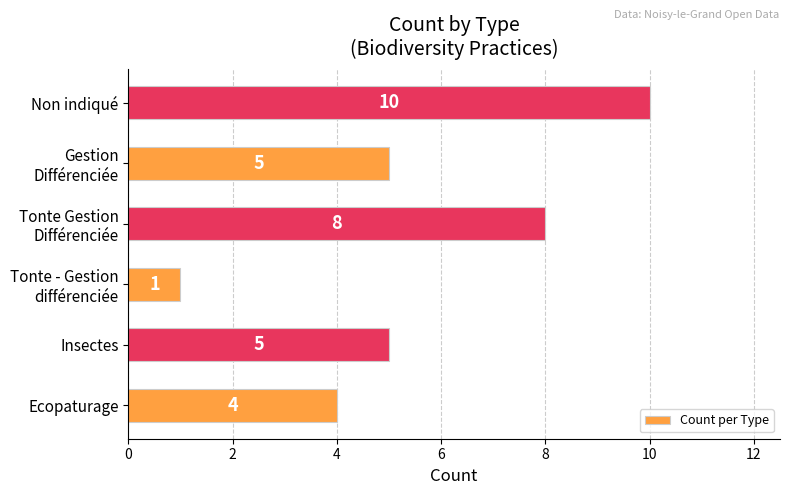

The chart shows a value of 5 at Insectes. True or false?

True